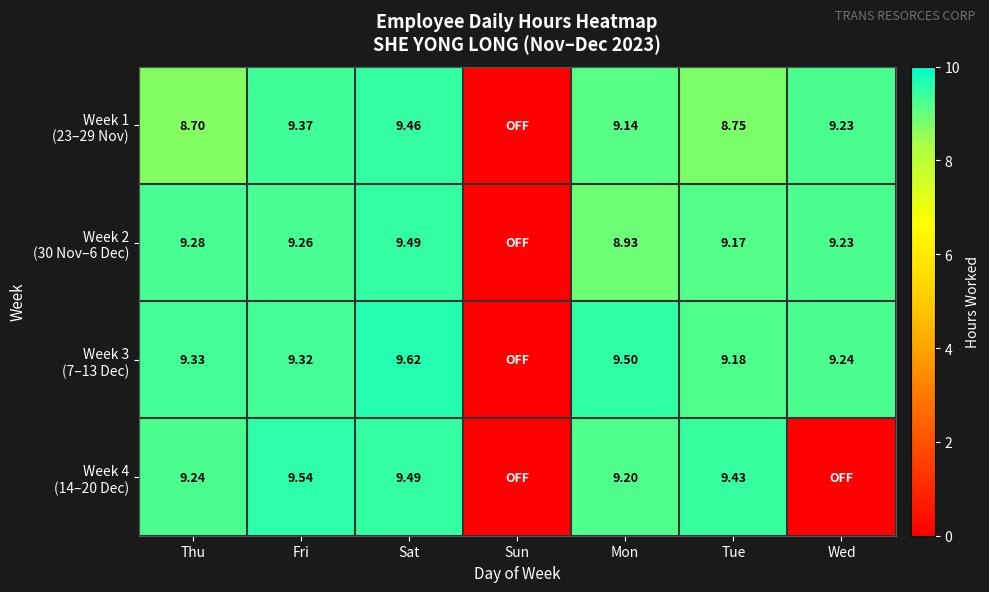

Which category has the highest value across all series?

Sat